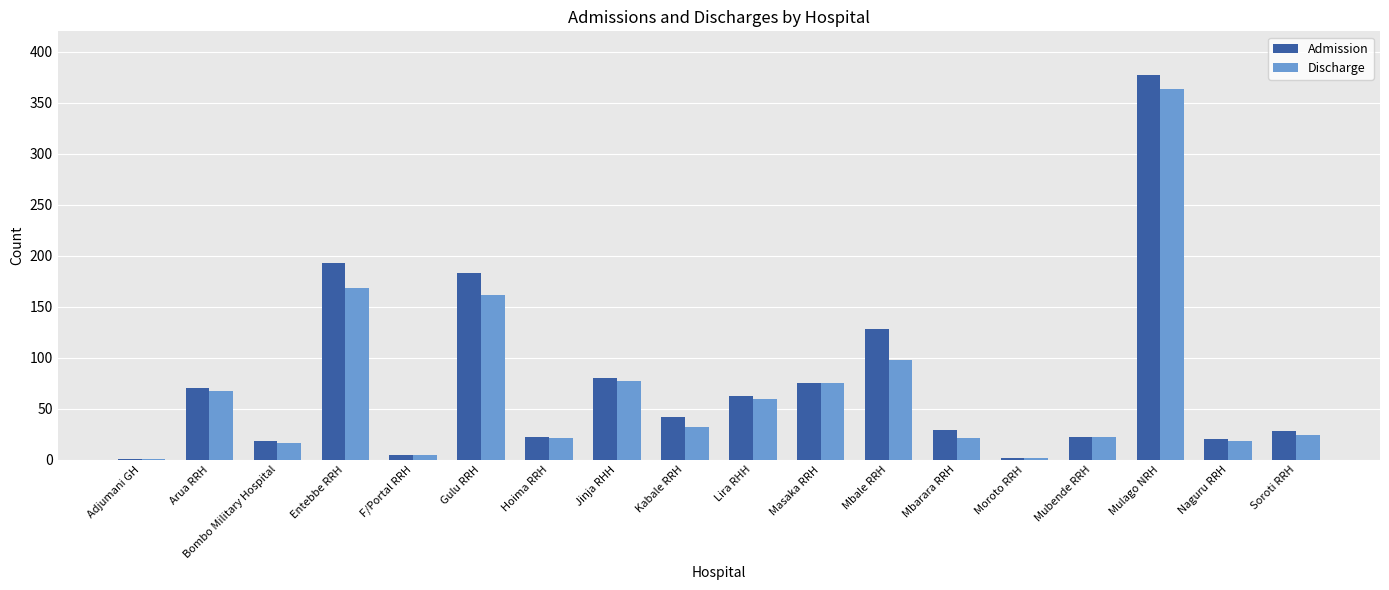

What is the sum of the Discharge values at Arua RRH and Jinja RHH?

144